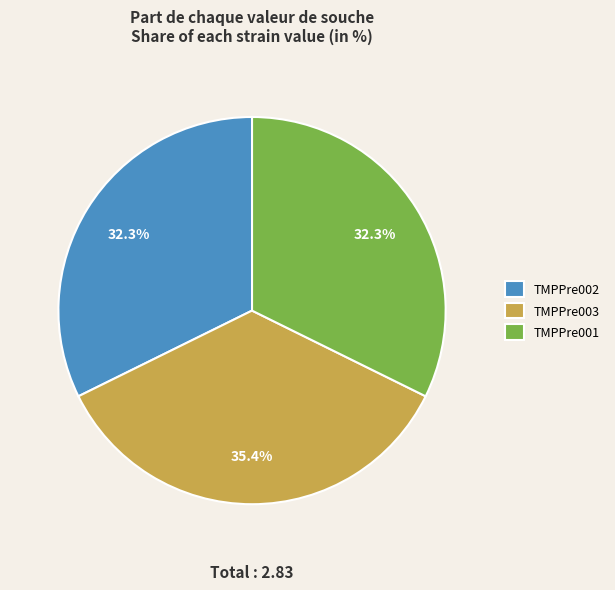

To the nearest percent, what is the difference between the largest and smallest slice percentages?

3%